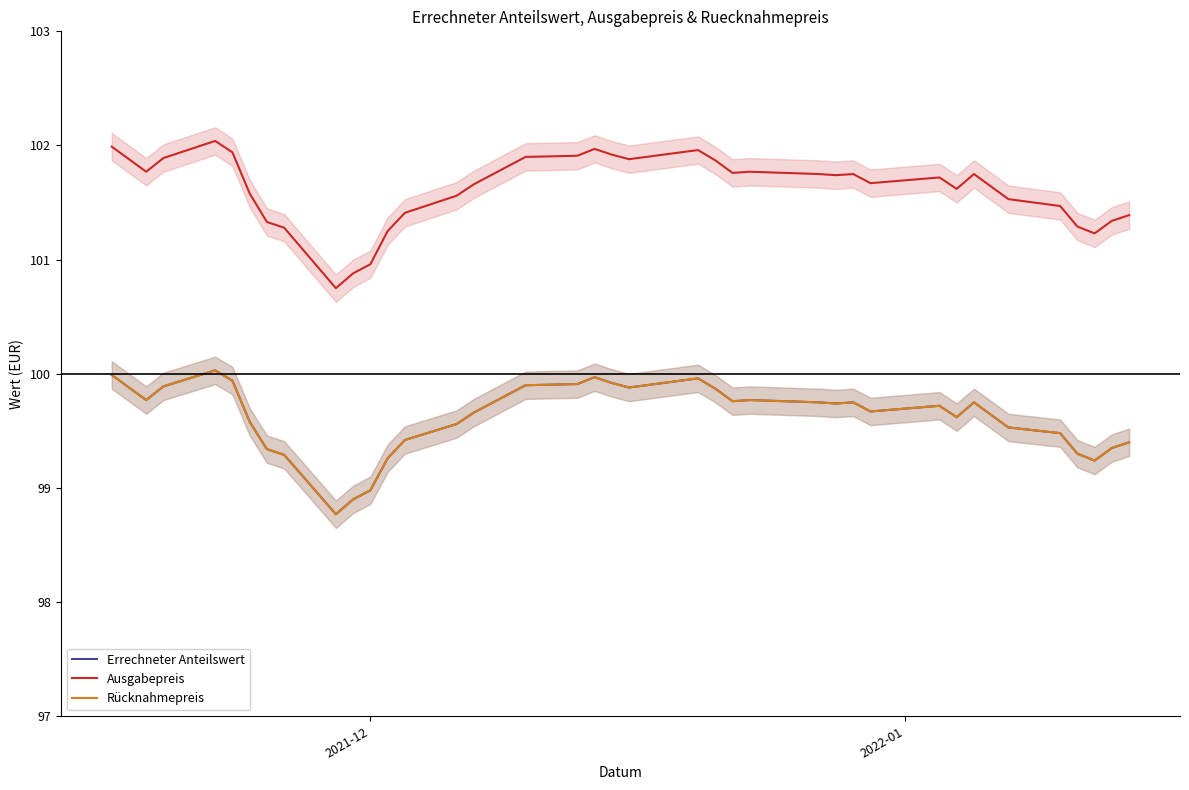

True or false: Errechneter Anteilswert and Rücknahmepreis intersect in this chart.

False